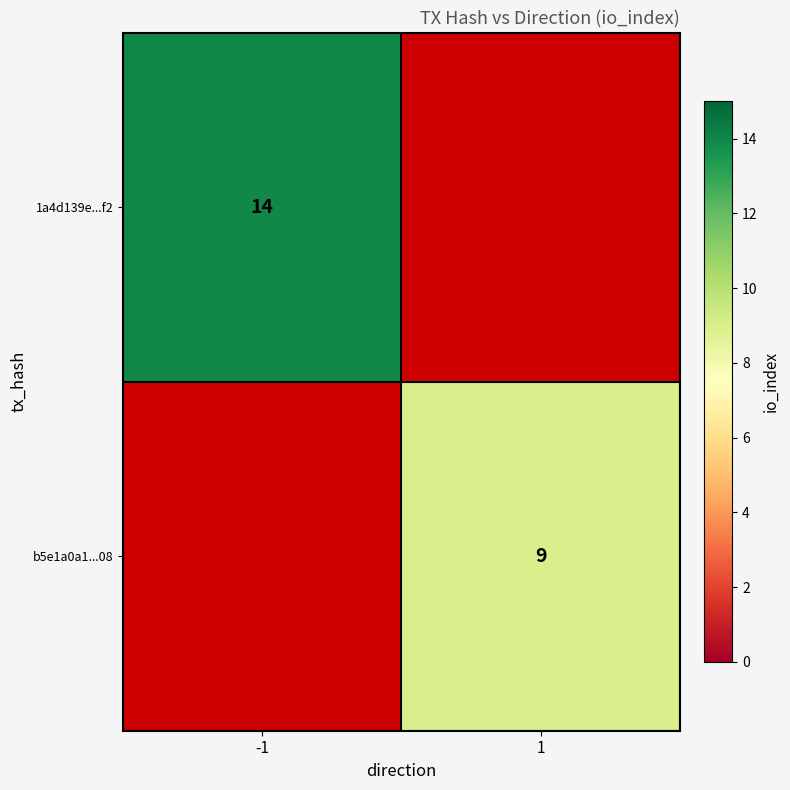

What is the maximum value shown in the chart?

14.0